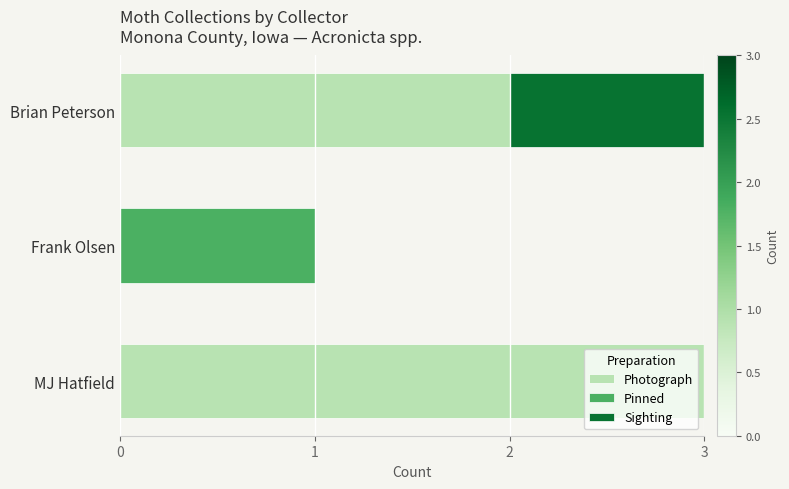

Count the Photograph values in the range 0 to 3.

3